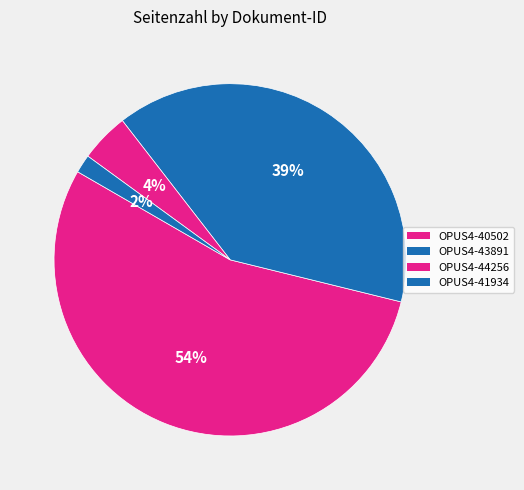

To the nearest percent, what portion does OPUS4-44256 represent?

4%